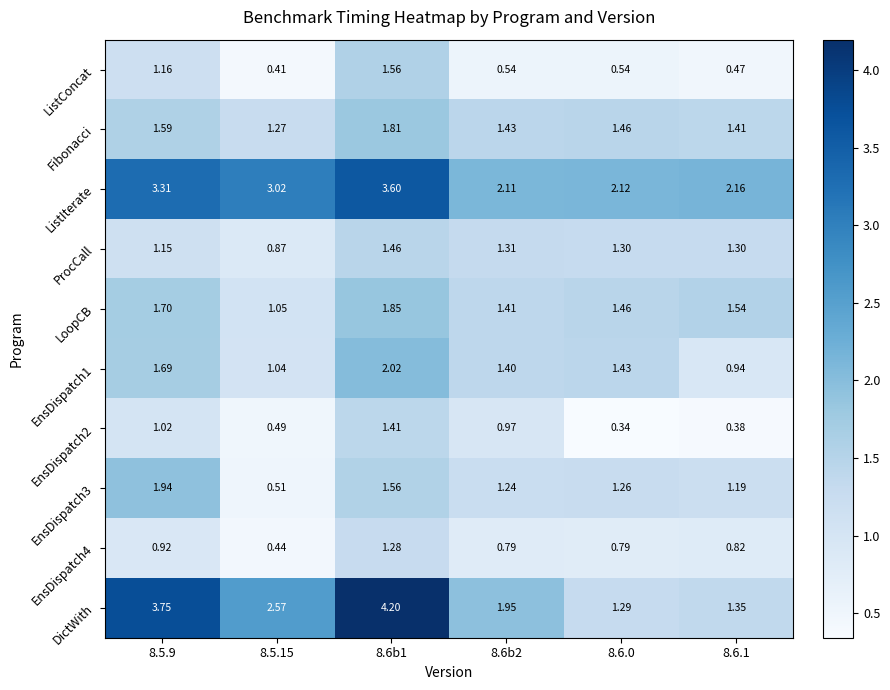

Count the number of categories in the chart.

6